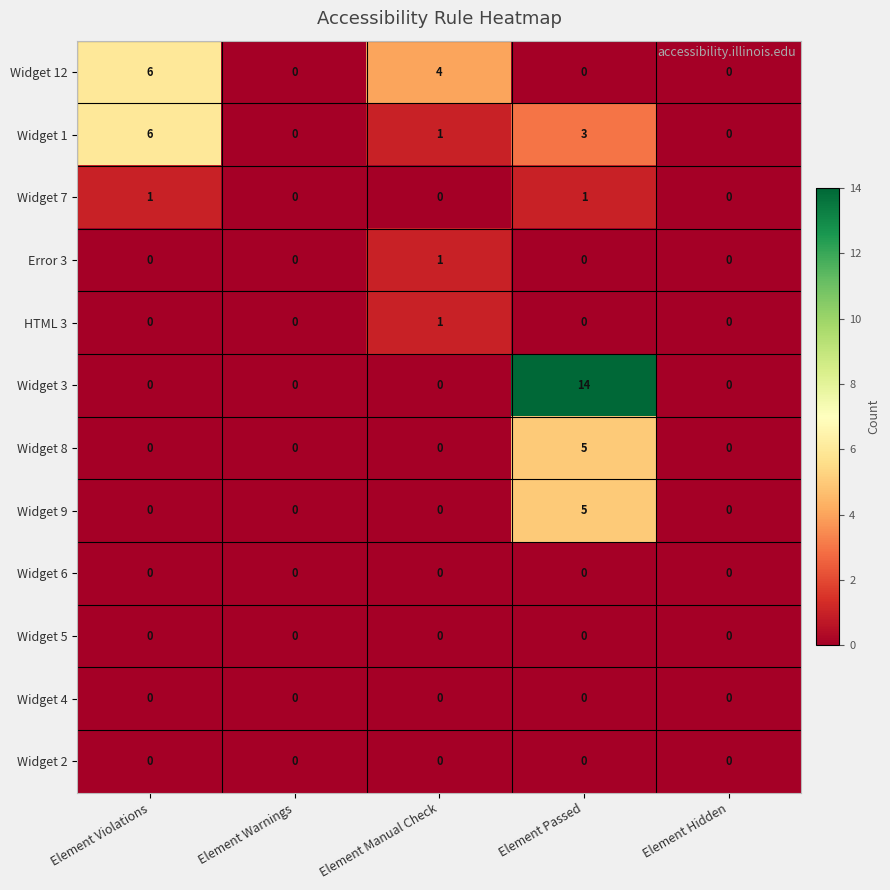

What is the difference between the second highest and minimum values in the Widget 1 series?

3